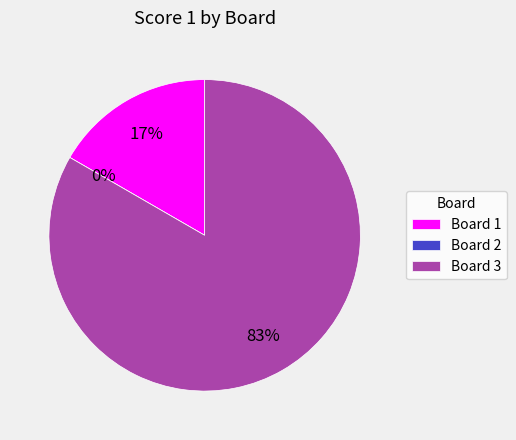

How many slices are in this pie chart?

3